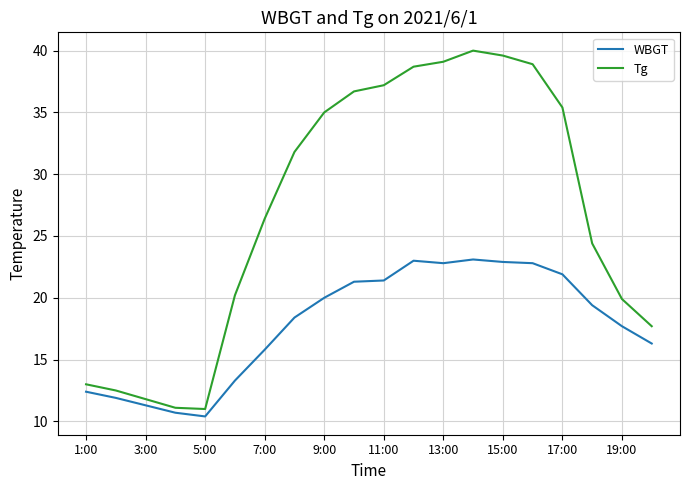

What is the minimum value shown in the chart?

10.4